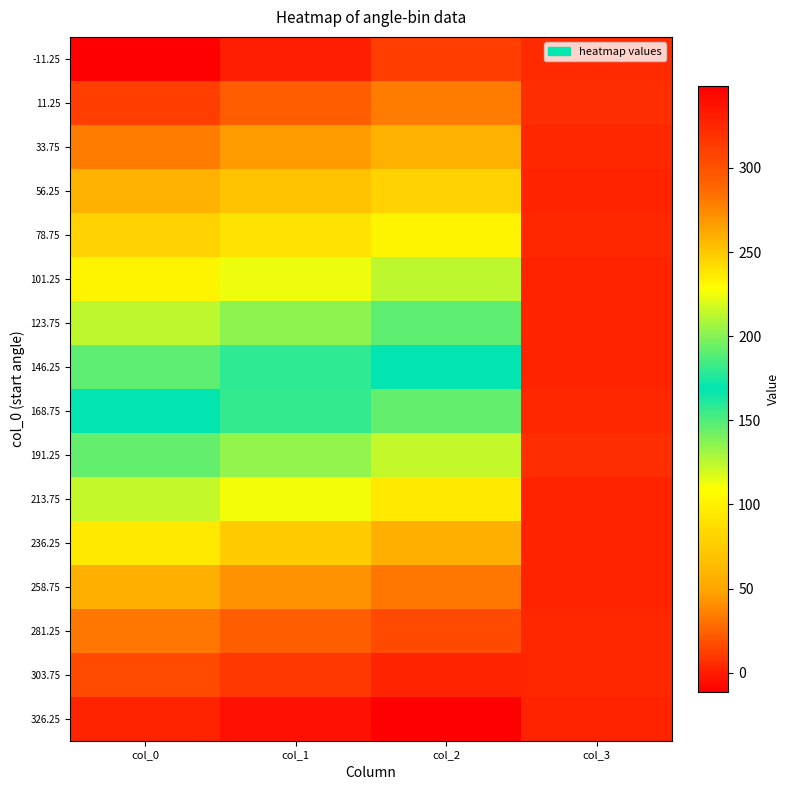

Reading right to left, transcribe all the data shown in this chart.

-11.25: col_3=4.3	col_2=11.2	col_1=0.0	col_0=-11.2
11.25: col_3=6.2	col_2=33.8	col_1=22.5	col_0=11.2
33.75: col_3=3.0	col_2=56.2	col_1=45.0	col_0=33.8
56.25: col_3=2.6	col_2=78.8	col_1=67.5	col_0=56.2
78.75: col_3=2.8	col_2=101.2	col_1=90.0	col_0=78.8
101.25: col_3=2.8	col_2=123.8	col_1=112.5	col_0=101.2
123.75: col_3=1.7	col_2=146.2	col_1=135.0	col_0=123.8
146.25: col_3=1.4	col_2=168.8	col_1=157.5	col_0=146.2
168.75: col_3=4.2	col_2=191.2	col_1=180.0	col_0=168.8
191.25: col_3=6.4	col_2=213.8	col_1=202.5	col_0=191.2
213.75: col_3=2.6	col_2=236.2	col_1=225.0	col_0=213.8
236.25: col_3=1.7	col_2=258.8	col_1=247.5	col_0=236.2
258.75: col_3=2.4	col_2=281.2	col_1=270.0	col_0=258.8
281.25: col_3=3.0	col_2=303.8	col_1=292.5	col_0=281.2
303.75: col_3=3.6	col_2=326.2	col_1=315.0	col_0=303.8
326.25: col_3=2.2	col_2=348.8	col_1=337.5	col_0=326.2